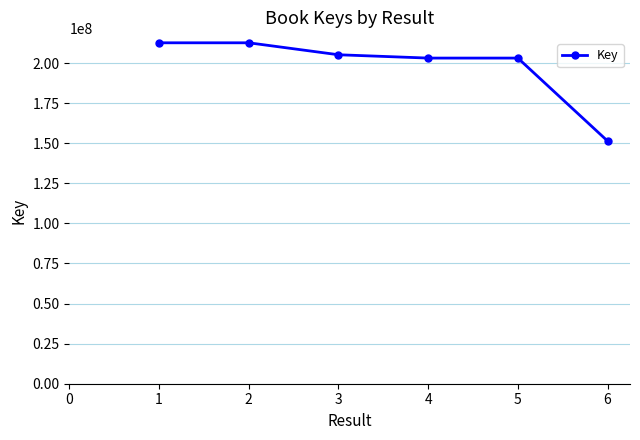

What is the minimum value shown in the chart?

151388239